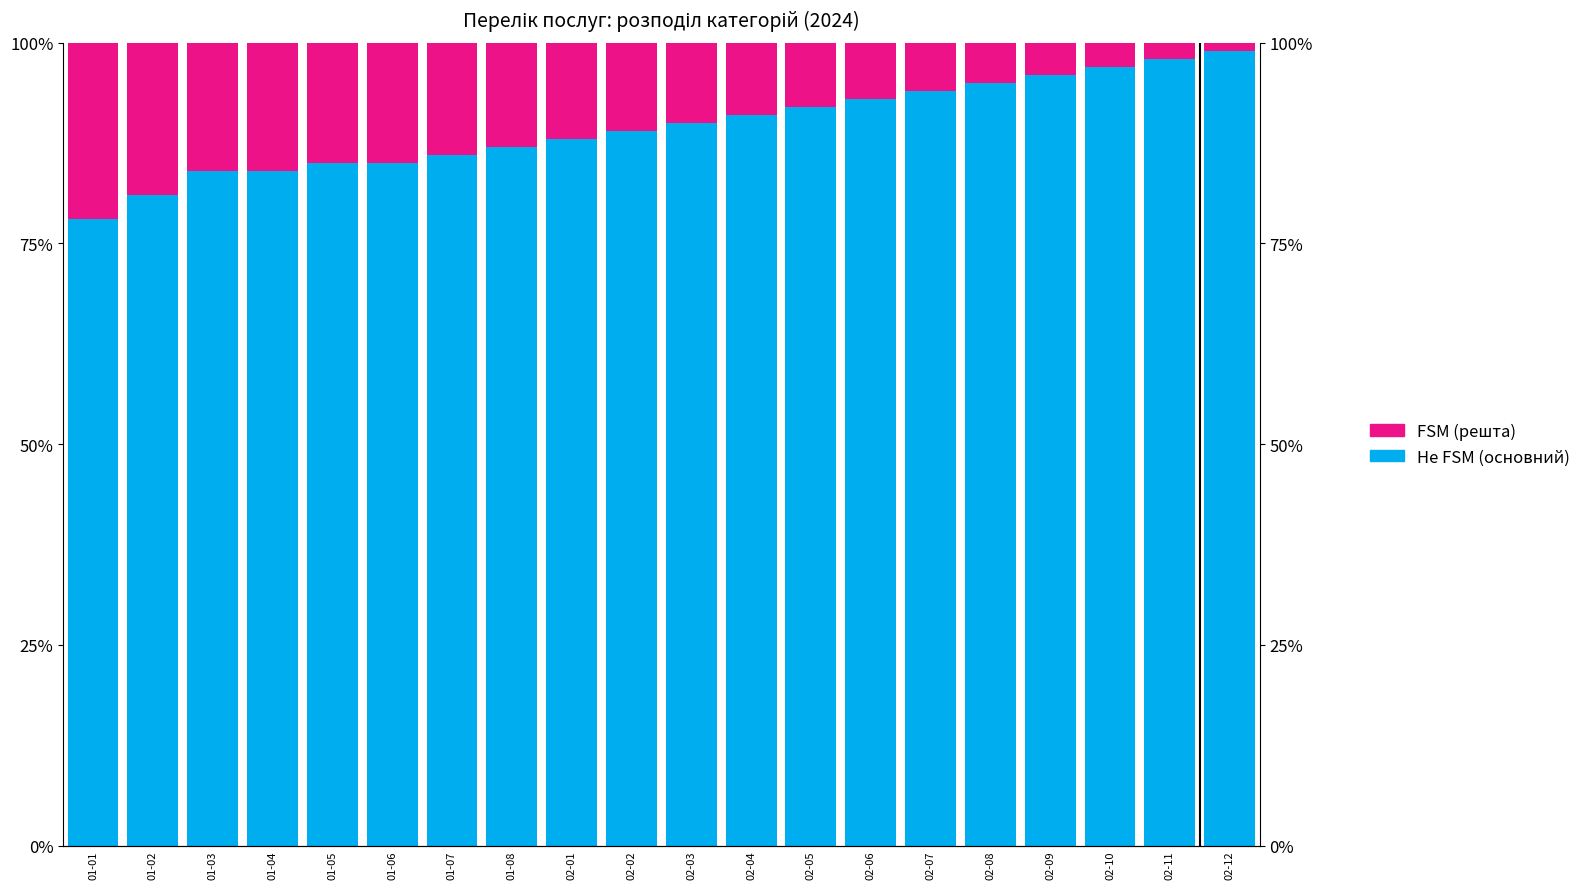

At which label does Не FSM (основний) reach its minimum?

01-01